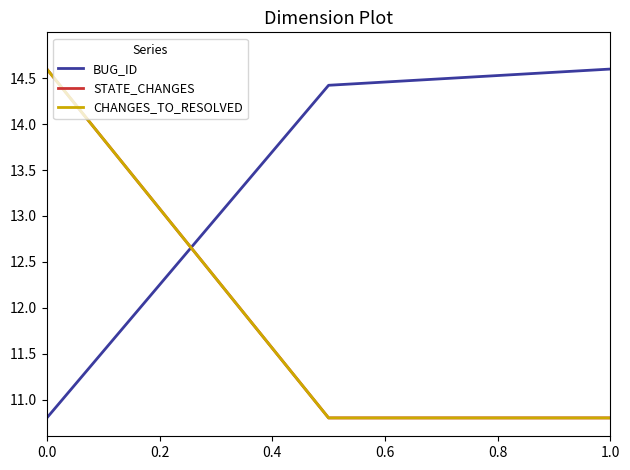

What is the sum of all BUG_ID values?

39.8